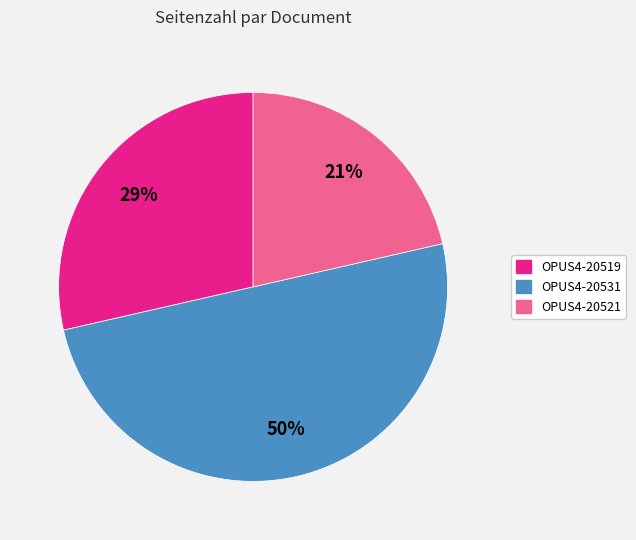

What is the ratio of the value at OPUS4-20521 to the value at OPUS4-20531?

0.4